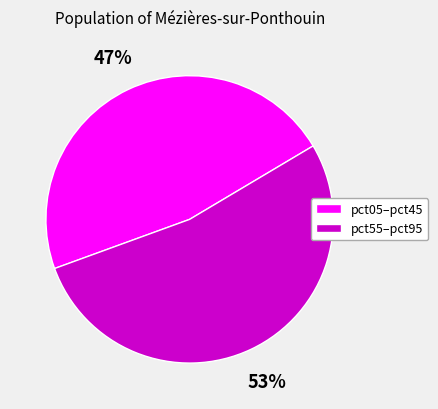

True or false: pct55–pct95 accounts for 47% of the total.

False